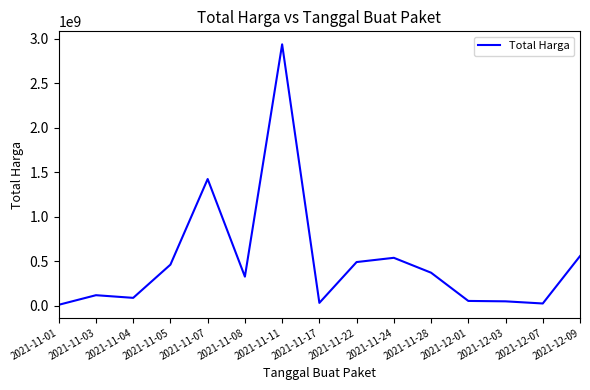

Which category has the highest value across all series?

2021-11-11